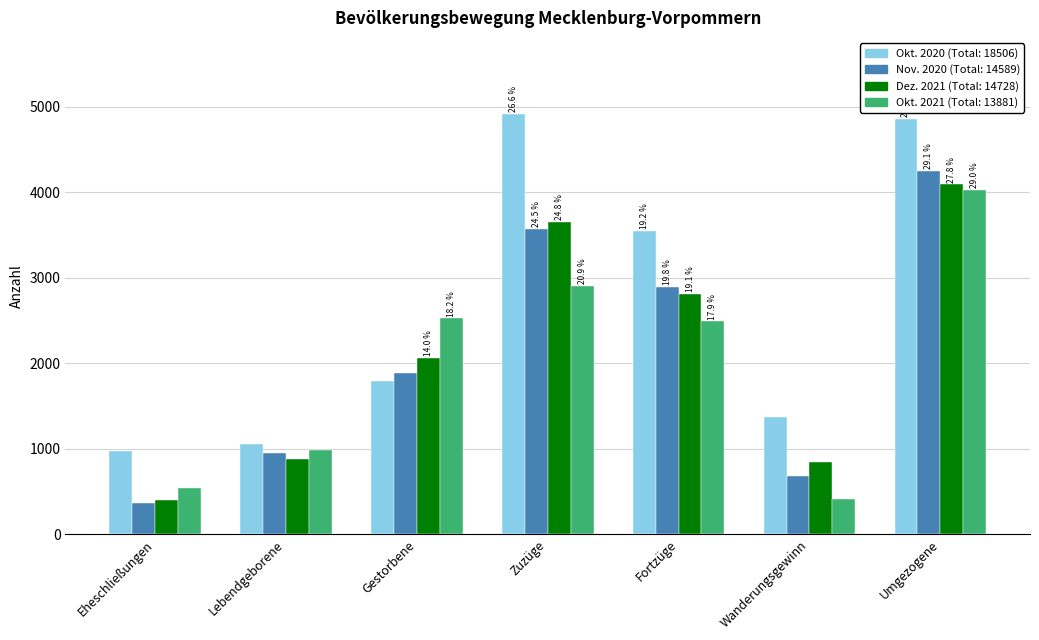

The value of Okt. 2020 at Wanderungsgewinn is 1368. True or false?

True